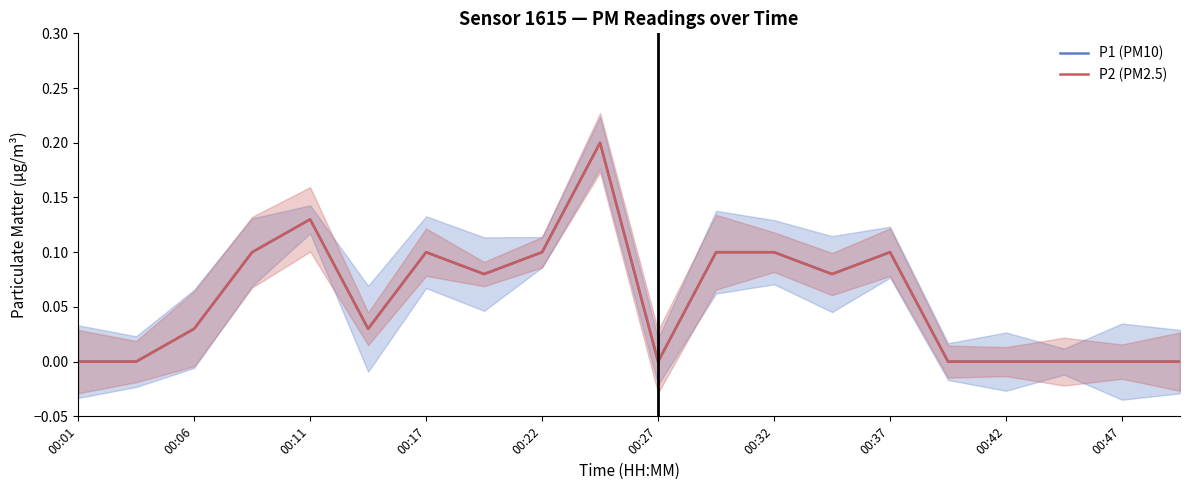

Which series changed the most between 00:22 and 00:37?

P1 (PM10)